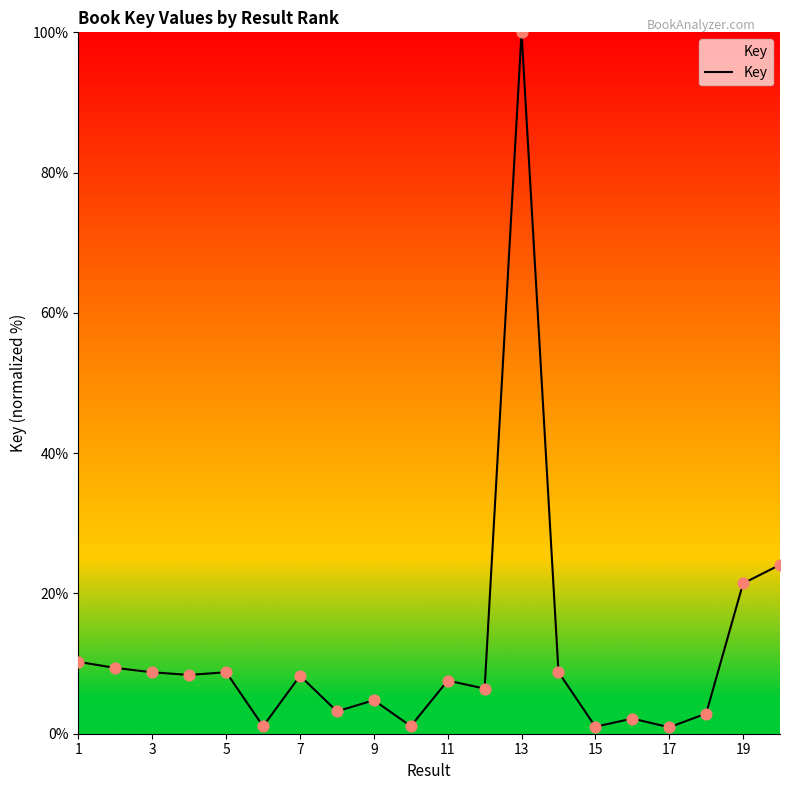

What is the greatest value displayed?

100.0